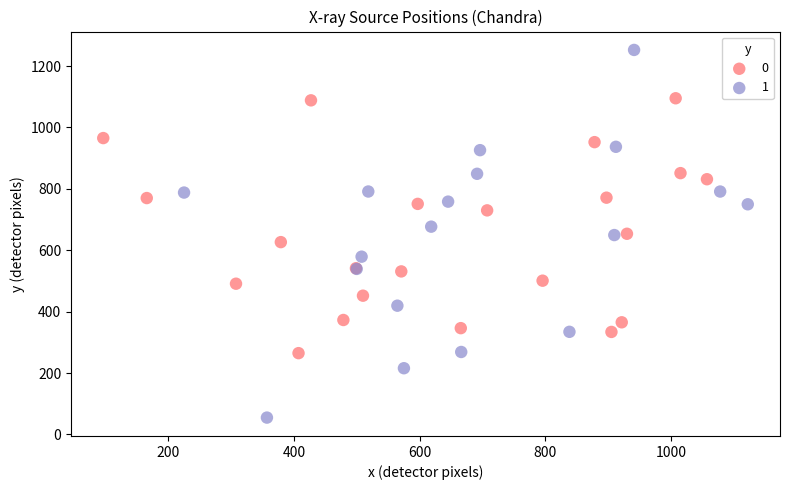

What are all the series names shown in the legend?

0, 1